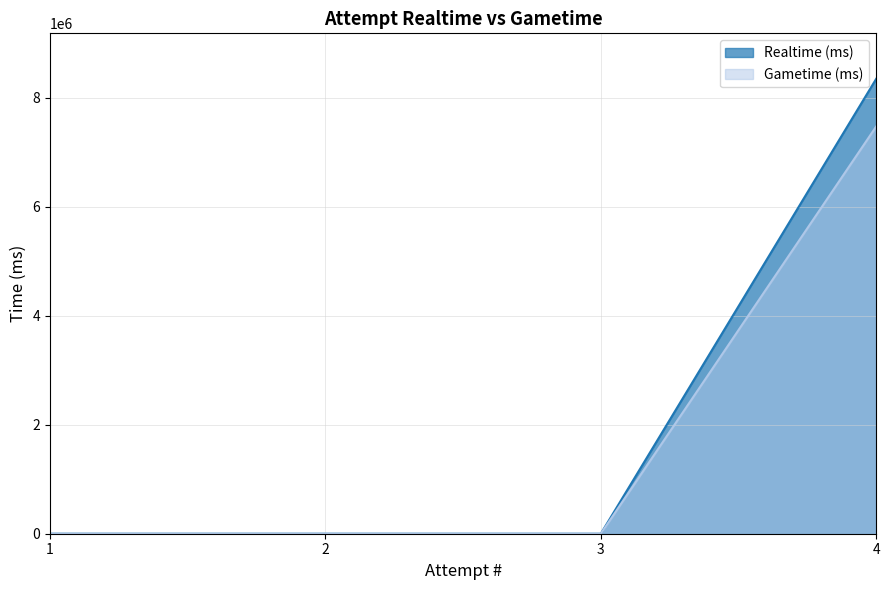

List the labels in order of Realtime (ms) value, smallest first.

3, 2, 1, 4